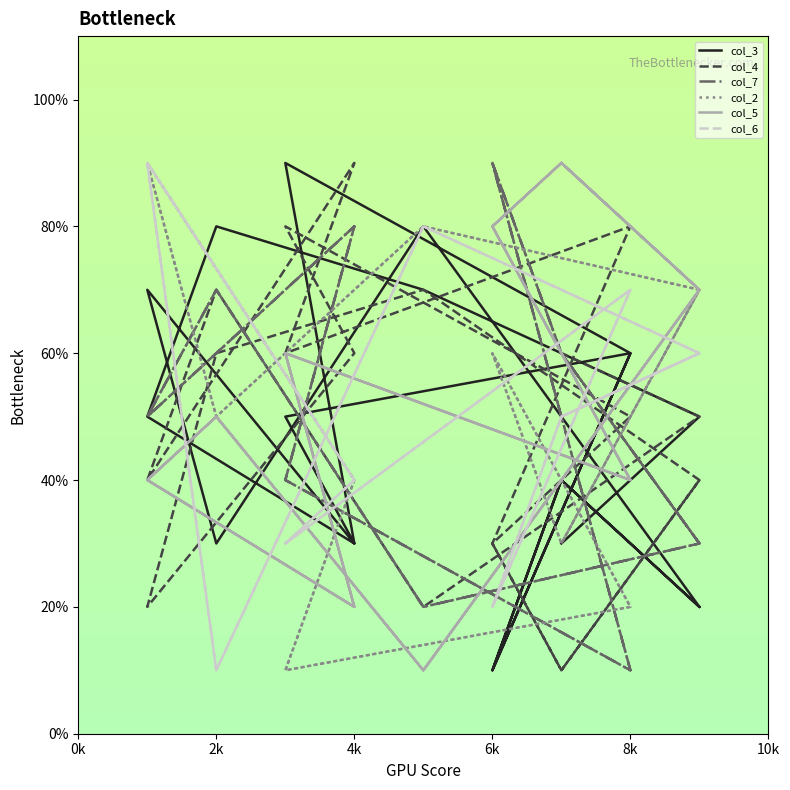

What is the greatest value displayed?

9